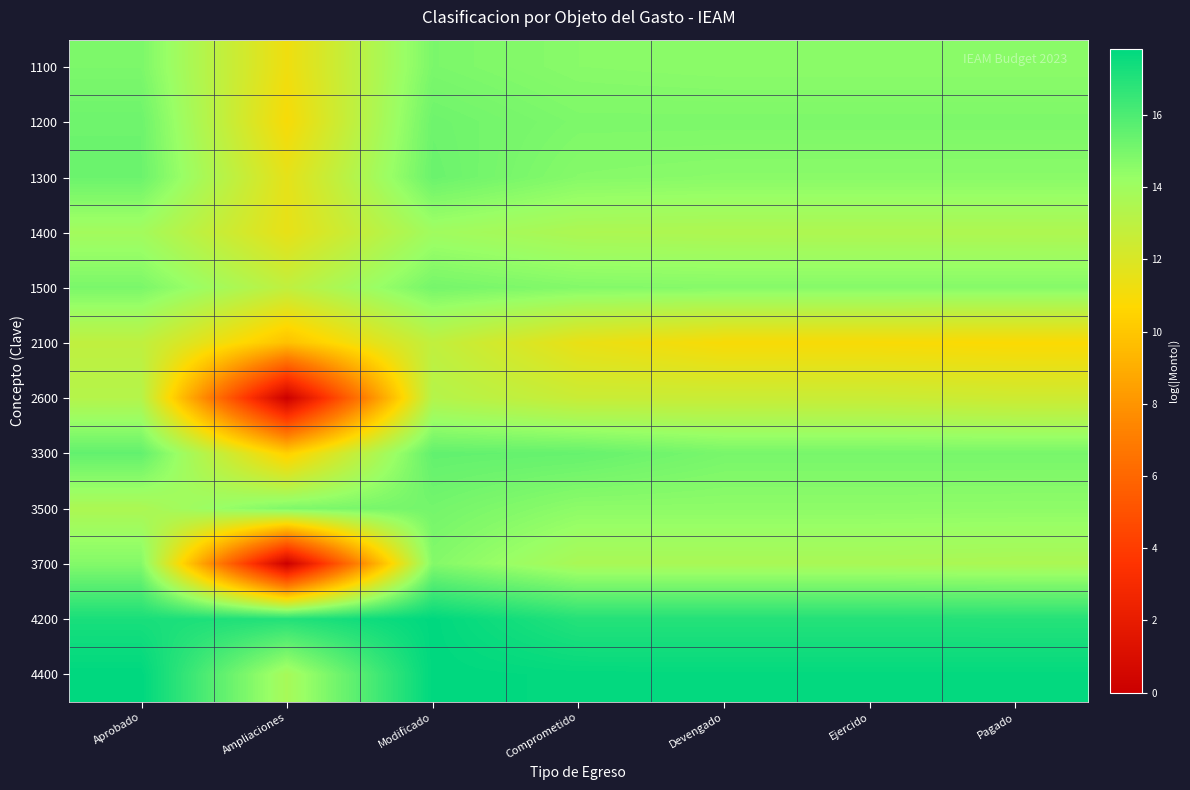

Reading left to right, list all the values displayed in this chart.

1100: Aprobado=14.9	Ampliaciones=11.2	Modificado=14.9	Comprometido=14.6	Devengado=14.6	Ejercido=14.6	Pagado=14.6
1200: Aprobado=15.2	Ampliaciones=11.0	Modificado=15.2	Comprometido=14.9	Devengado=14.9	Ejercido=14.9	Pagado=14.9
1300: Aprobado=15.3	Ampliaciones=11.6	Modificado=15.3	Comprometido=14.7	Devengado=14.6	Ejercido=14.6	Pagado=14.6
1400: Aprobado=13.9	Ampliaciones=11.5	Modificado=14.0	Comprometido=13.6	Devengado=13.5	Ejercido=13.5	Pagado=13.5
1500: Aprobado=14.9	Ampliaciones=12.9	Modificado=15.1	Comprometido=14.7	Devengado=14.7	Ejercido=14.7	Pagado=14.7
2100: Aprobado=12.9	Ampliaciones=9.8	Modificado=12.9	Comprometido=11.5	Devengado=10.9	Ejercido=10.9	Pagado=10.8
2600: Aprobado=13.3	Ampliaciones=0.0	Modificado=13.3	Comprometido=12.6	Devengado=12.6	Ejercido=12.6	Pagado=12.4
3300: Aprobado=15.5	Ampliaciones=10.3	Modificado=15.5	Comprometido=15.4	Devengado=15.0	Ejercido=15.0	Pagado=15.0
3500: Aprobado=13.6	Ampliaciones=14.8	Modificado=15.1	Comprometido=14.5	Devengado=14.5	Ejercido=14.5	Pagado=14.5
3700: Aprobado=14.7	Ampliaciones=0.0	Modificado=14.7	Comprometido=13.7	Devengado=13.7	Ejercido=13.7	Pagado=13.6
4200: Aprobado=17.2	Ampliaciones=17.0	Modificado=17.8	Comprometido=17.0	Devengado=17.0	Ejercido=17.0	Pagado=16.9
4400: Aprobado=17.8	Ampliaciones=13.8	Modificado=17.8	Comprometido=17.7	Devengado=17.7	Ejercido=17.7	Pagado=17.7